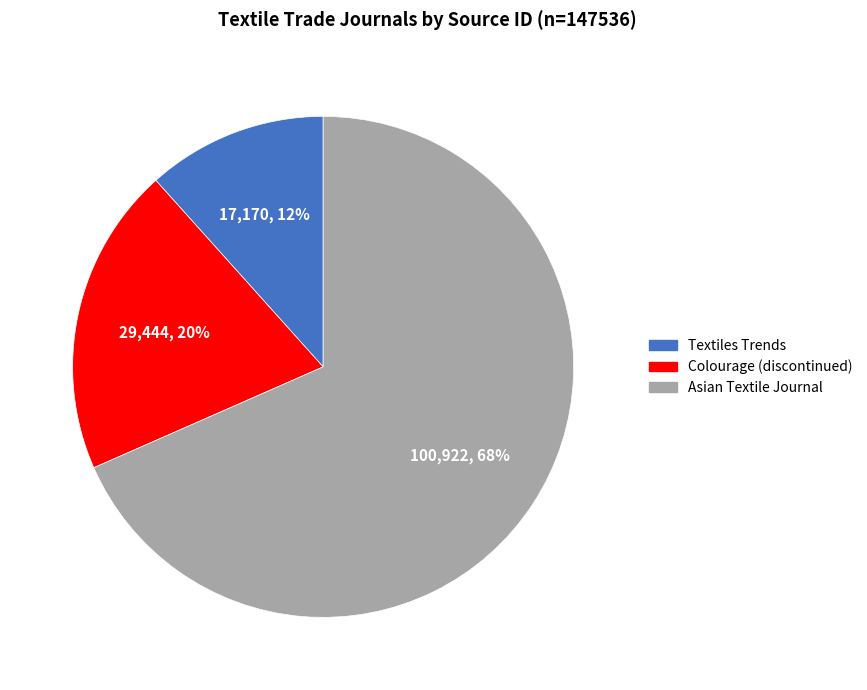

To the nearest percent, what portion does Textiles Trends represent?

12%